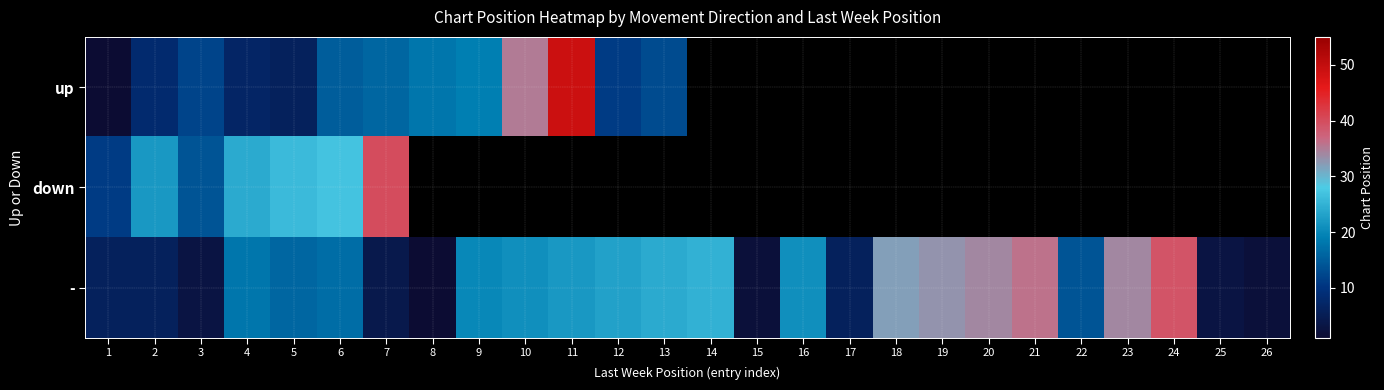

Which has a higher value, 11 or 10?

11